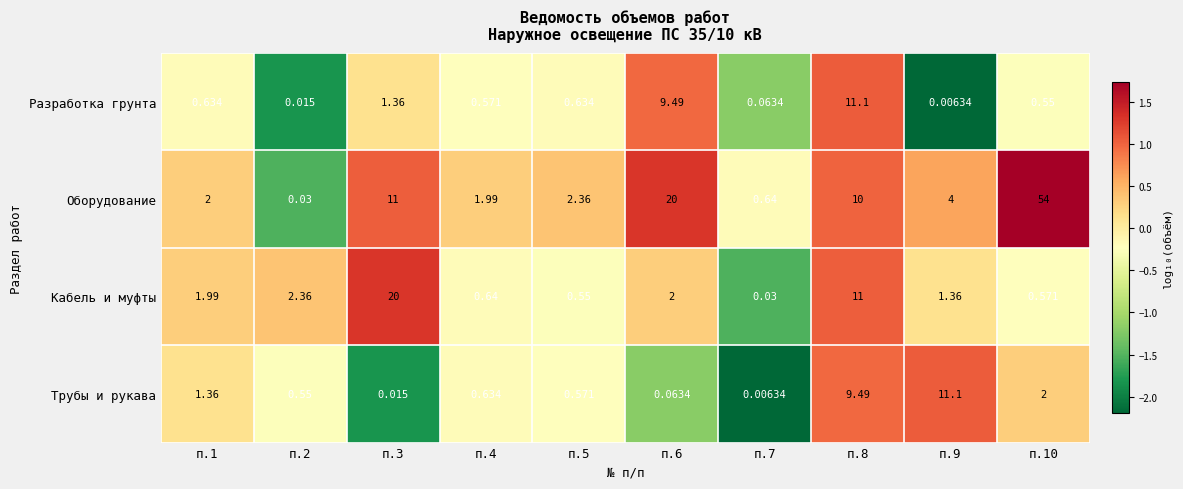

Which series has the widest spread of values?

Оборудование